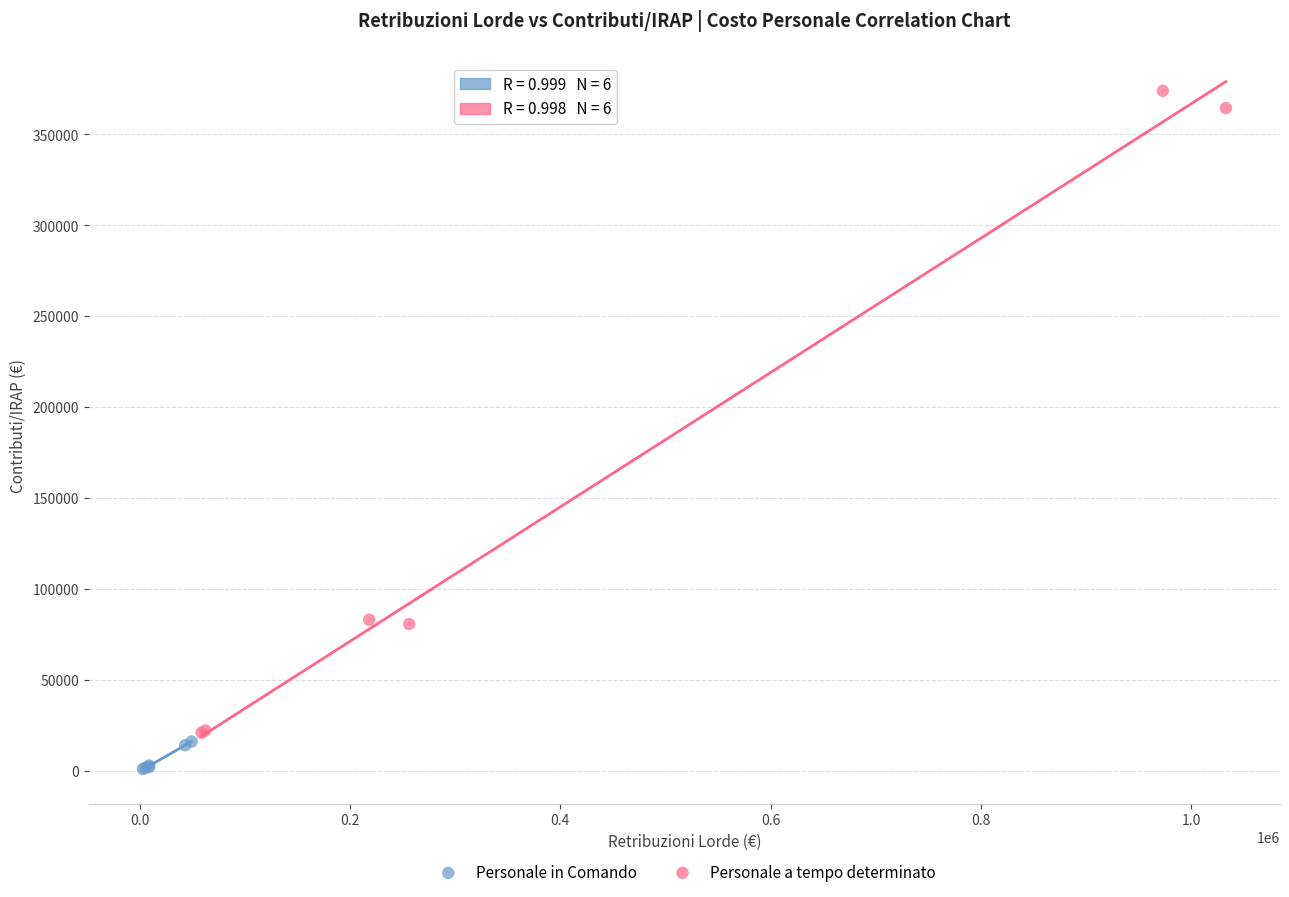

Which series reaches the maximum Y coordinate?

Personale a tempo determinato